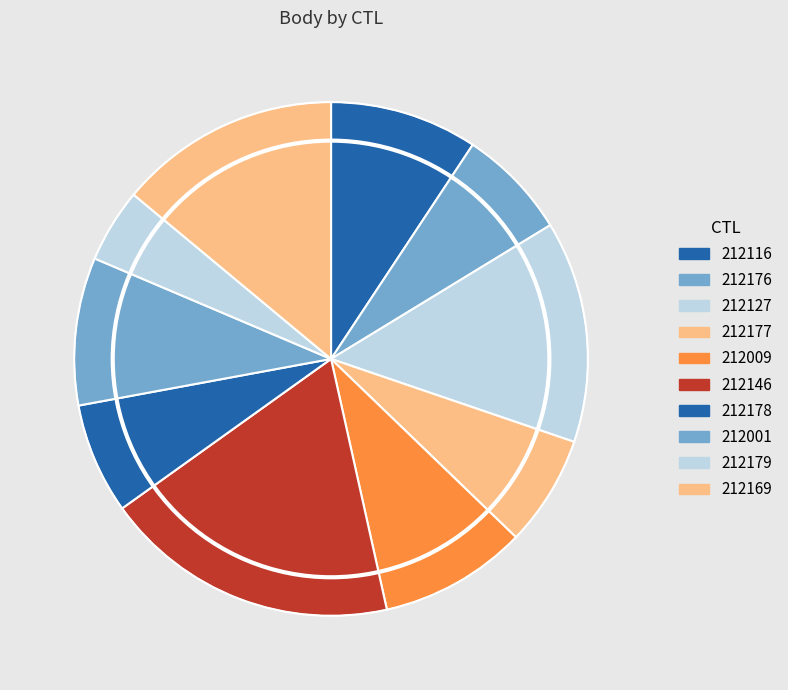

How many slices are in this pie chart?

10